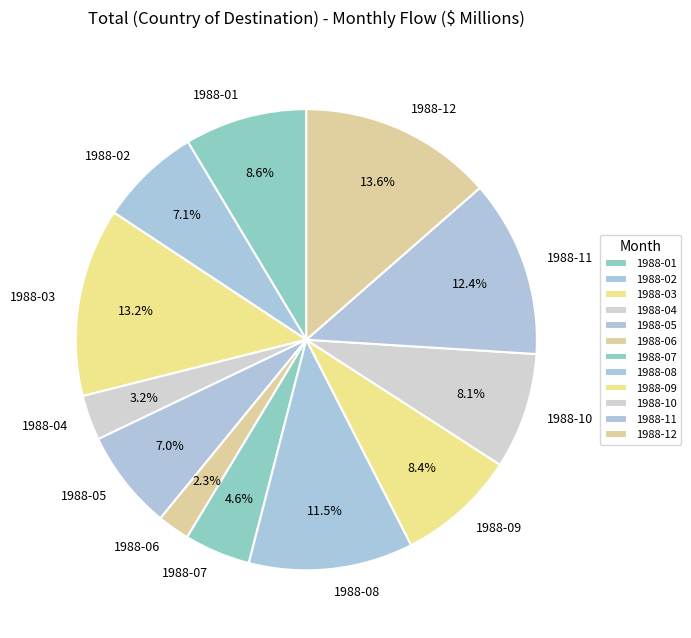

What percentage do 1988-06 and 1988-08 together represent?

13.8%